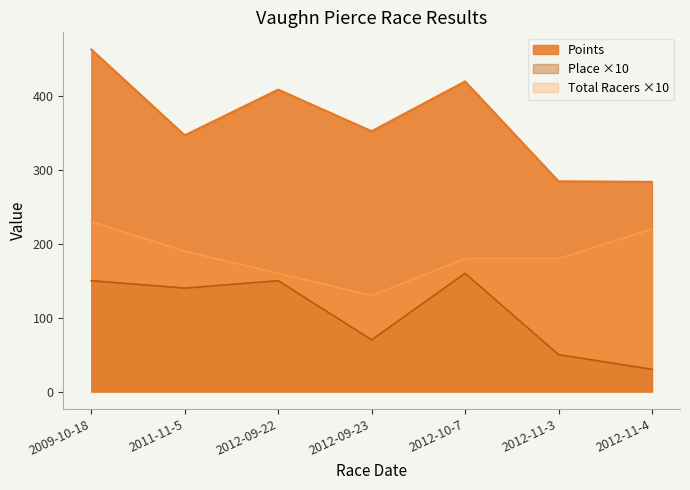

What is the label of the 1st point from the right?

2012-11-4